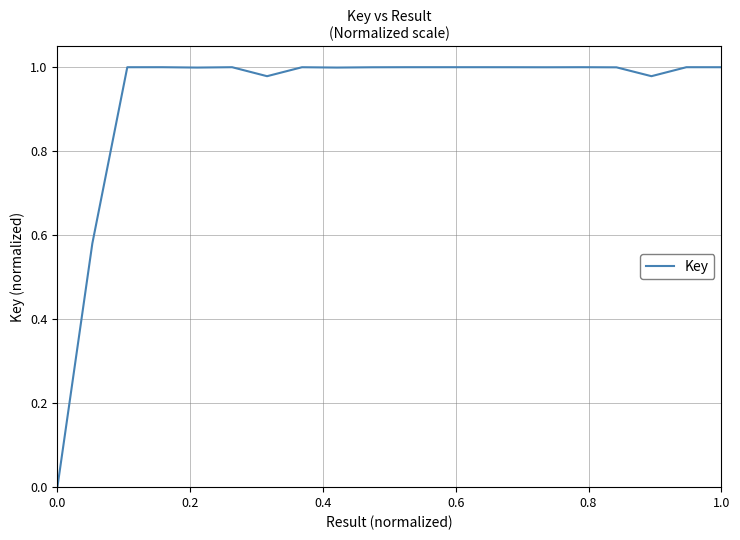

How many lines are shown in the chart?

1